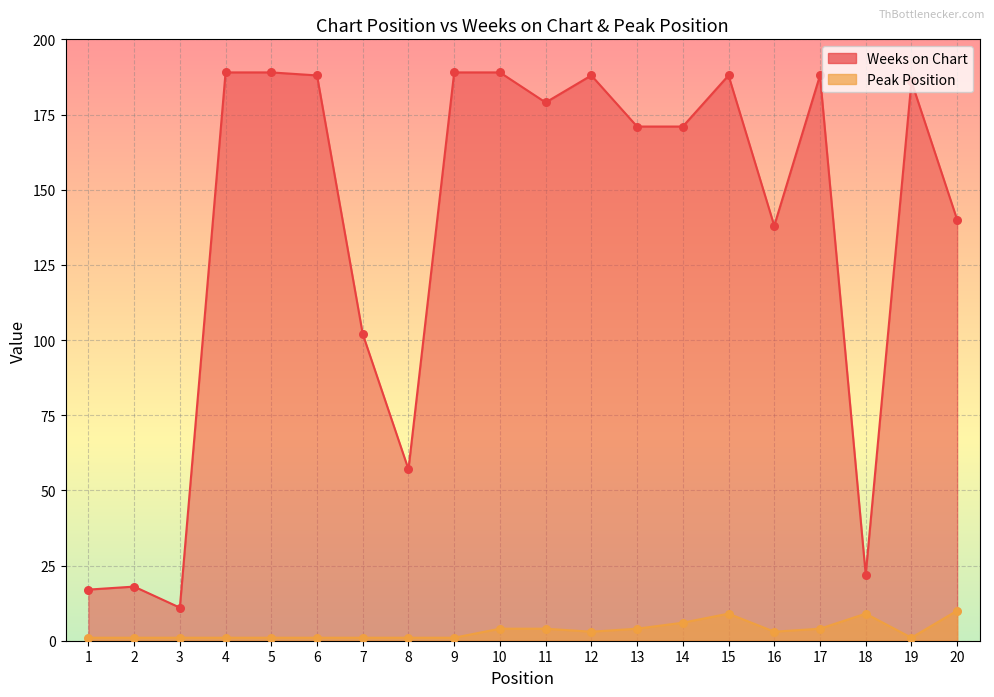

Is the value of Weeks on Chart at 9 greater than the value of Peak Position at 1?

Yes